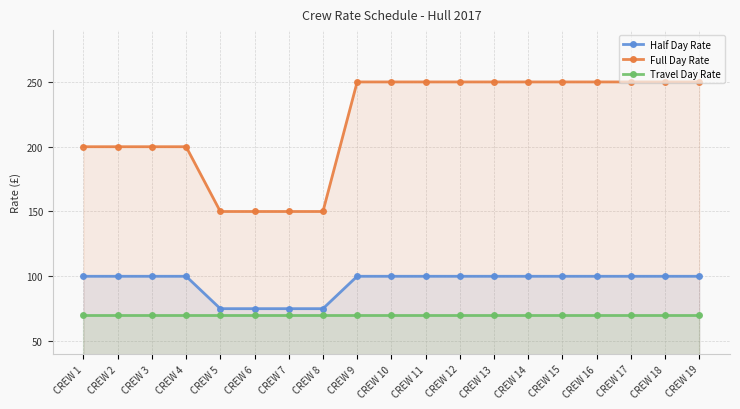

Reading right to left, what are all the values shown in this chart?

Half Day Rate: 100	100	100	100	100	100	100	100	100	100	100	75	75	75	75	100	100	100	100
Full Day Rate: 250	250	250	250	250	250	250	250	250	250	250	150	150	150	150	200	200	200	200
Travel Day Rate: 70	70	70	70	70	70	70	70	70	70	70	70	70	70	70	70	70	70	70